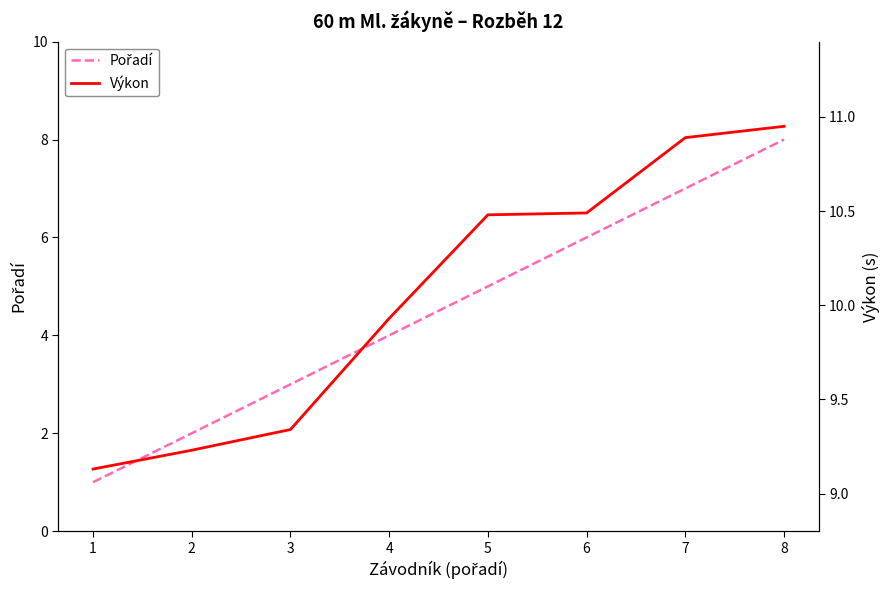

Which category has the lowest value in the Výkon series?

1